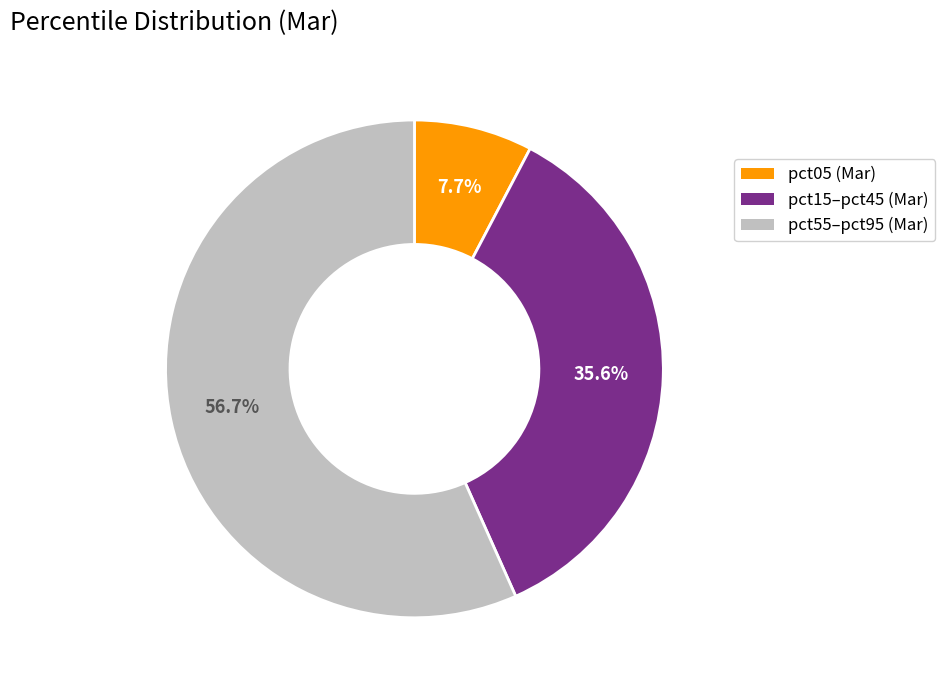

Does any single category account for the majority?

Yes